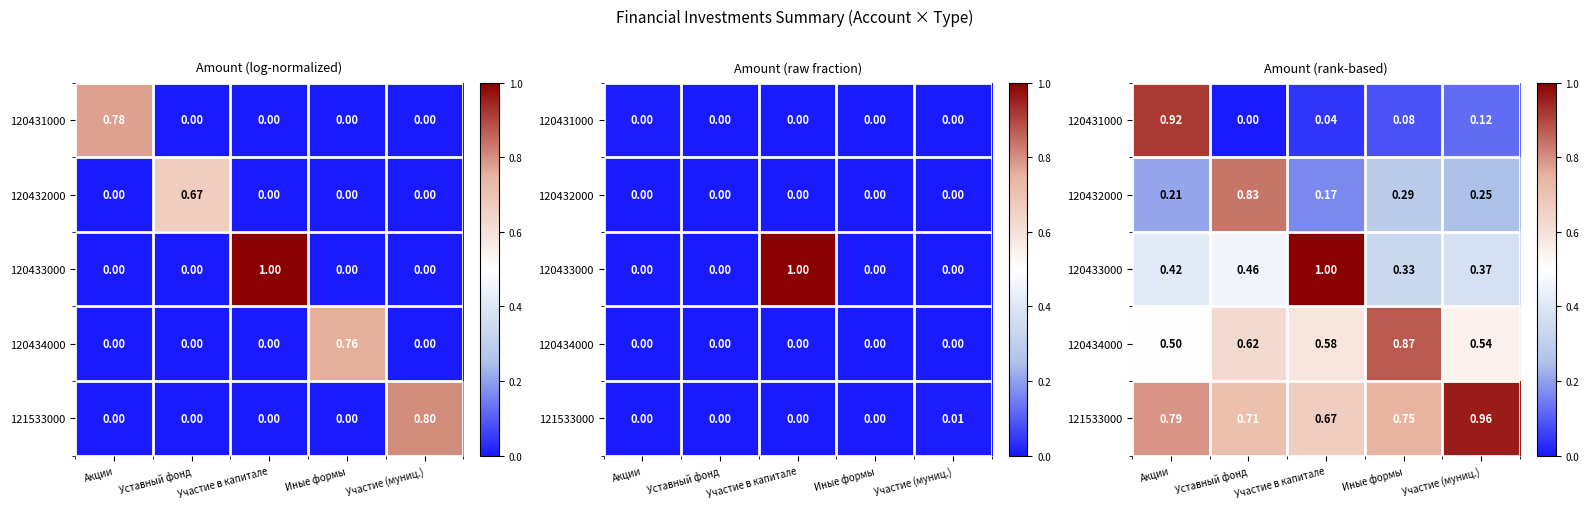

At which category does the chart reach its peak across all series?

Участие в капитале